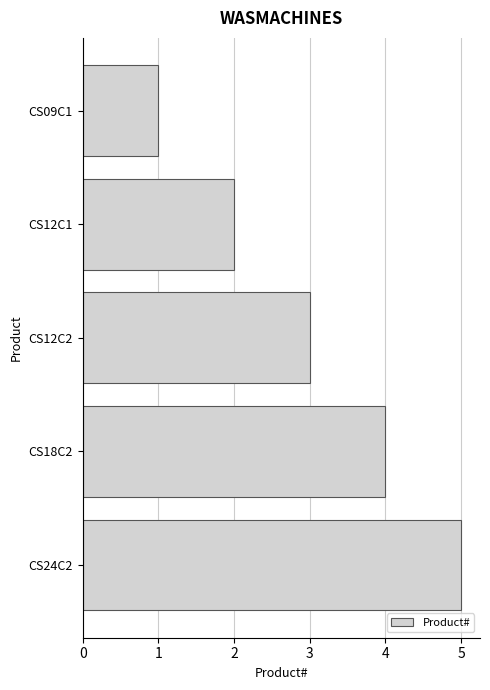

What is the change in value from CS09C1 to CS12C1?

+1